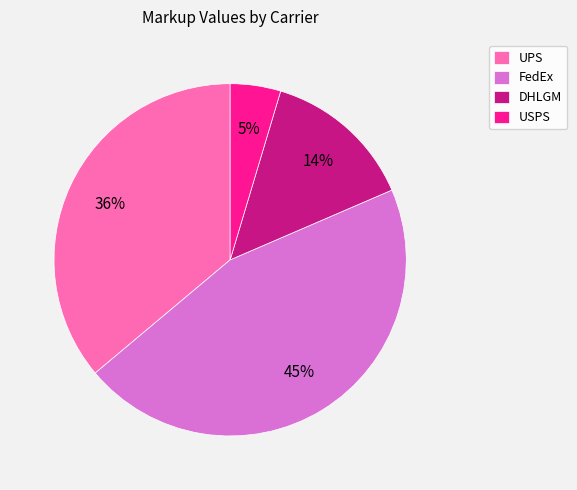

To the nearest percent, what percentage of the pie is USPS?

5%